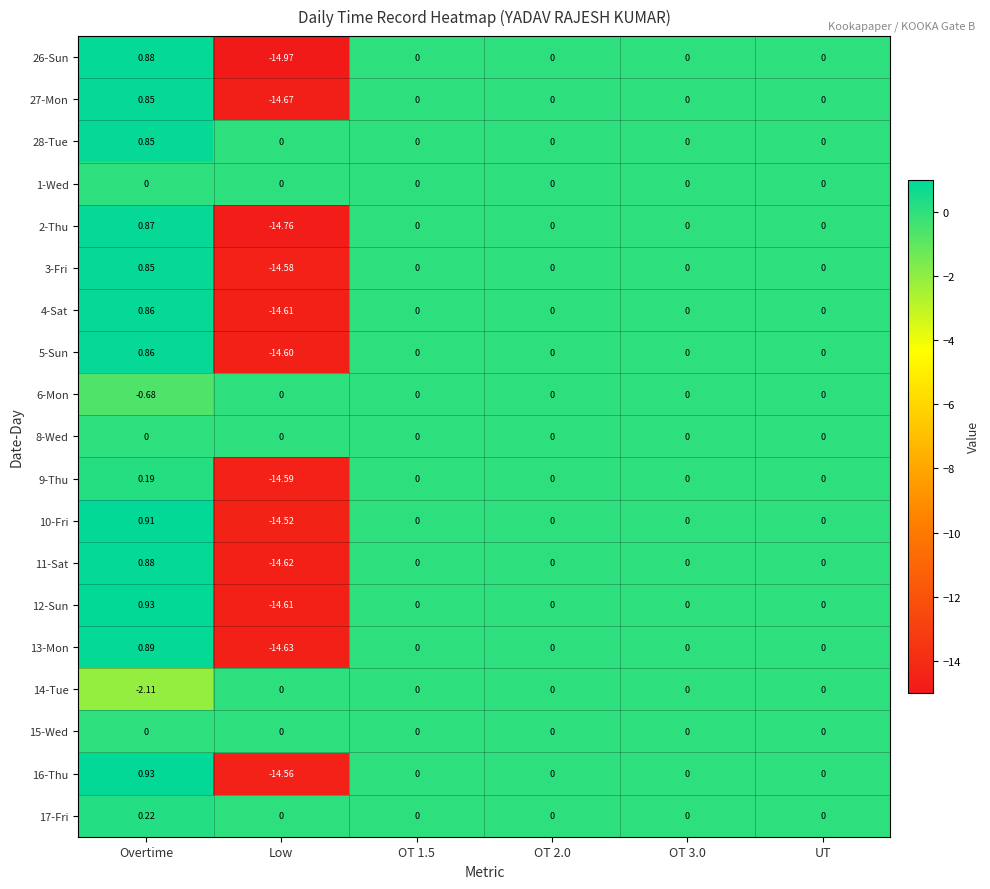

Between Low and UT, which series saw the biggest shift?

26-Sun